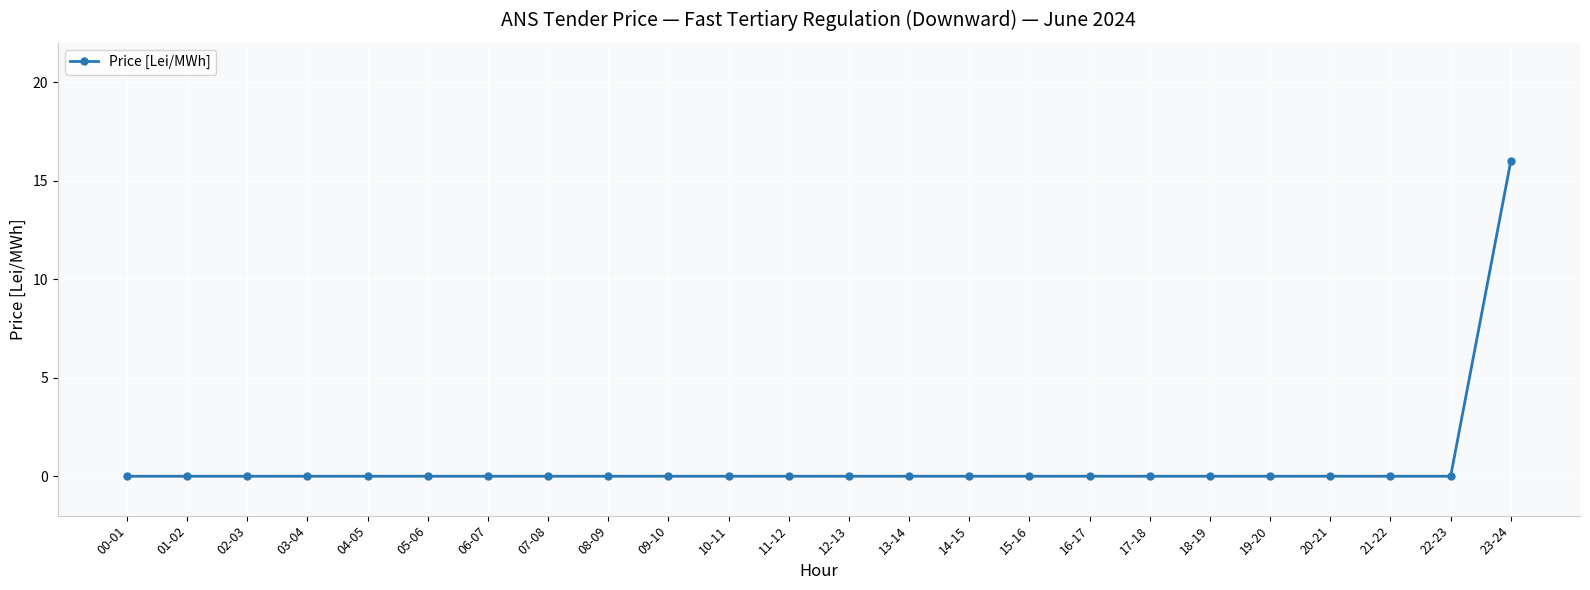

What is the difference between the maximum and minimum values?

16